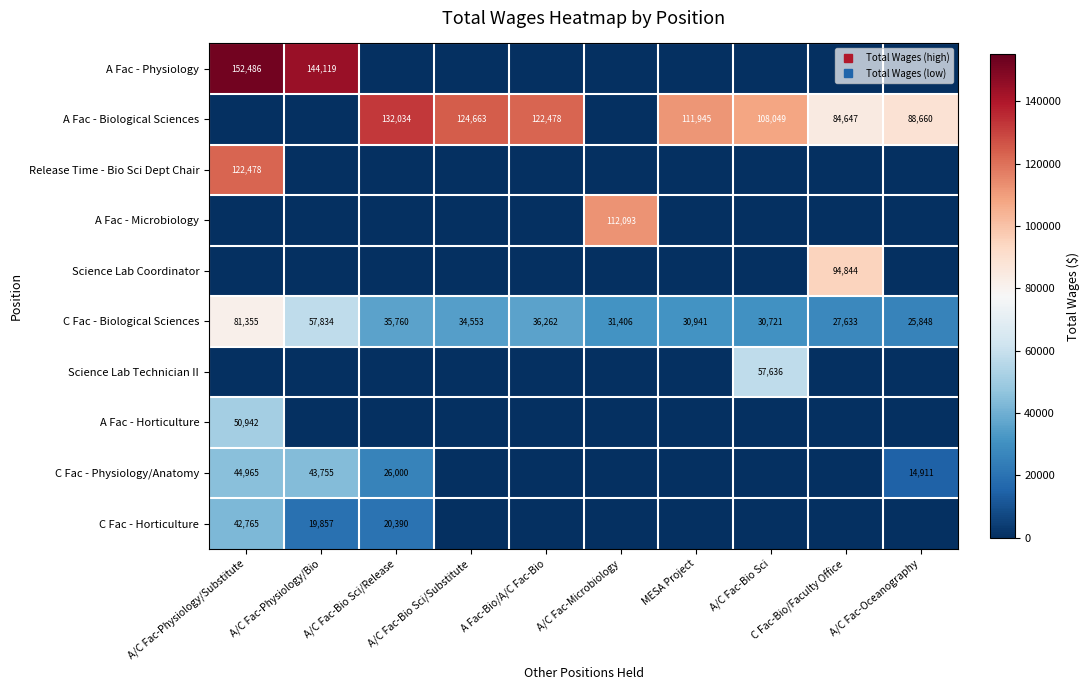

Read the C Fac - Biological Sciences value at A/C Fac-Bio Sci/Substitute, to the nearest 10.

34550